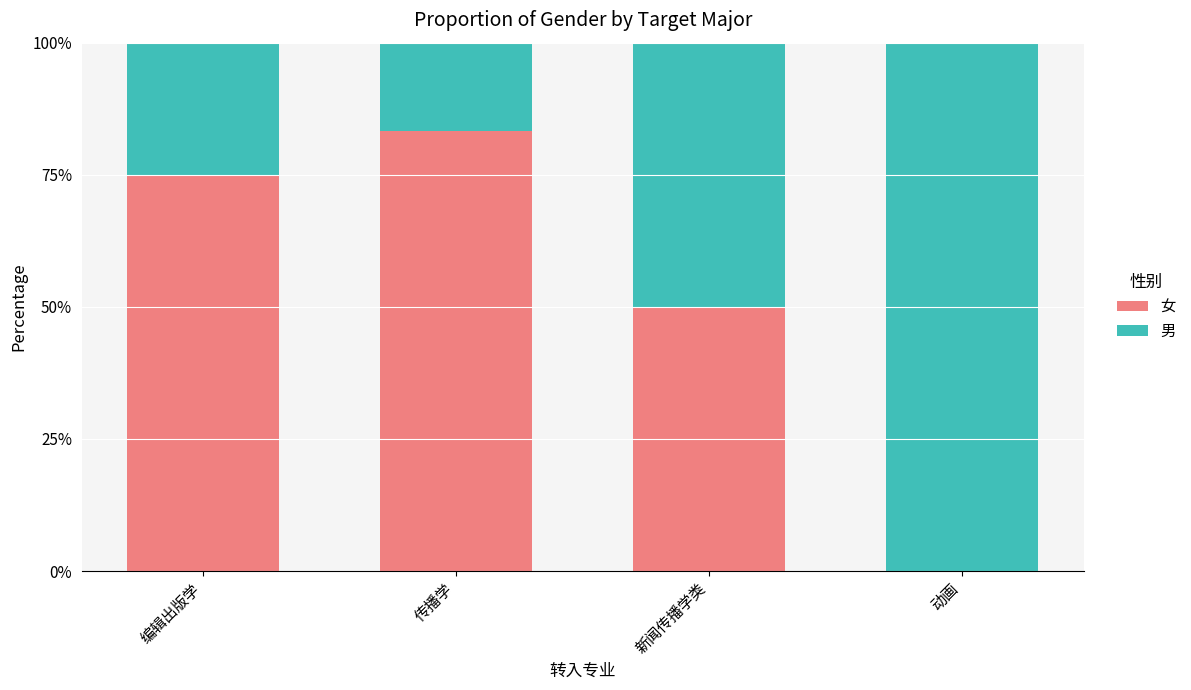

Reading left to right, list the values for the 女 series.

编辑出版学=75.0	传播学=83.3	新闻传播学类=50.0	动画=0.0